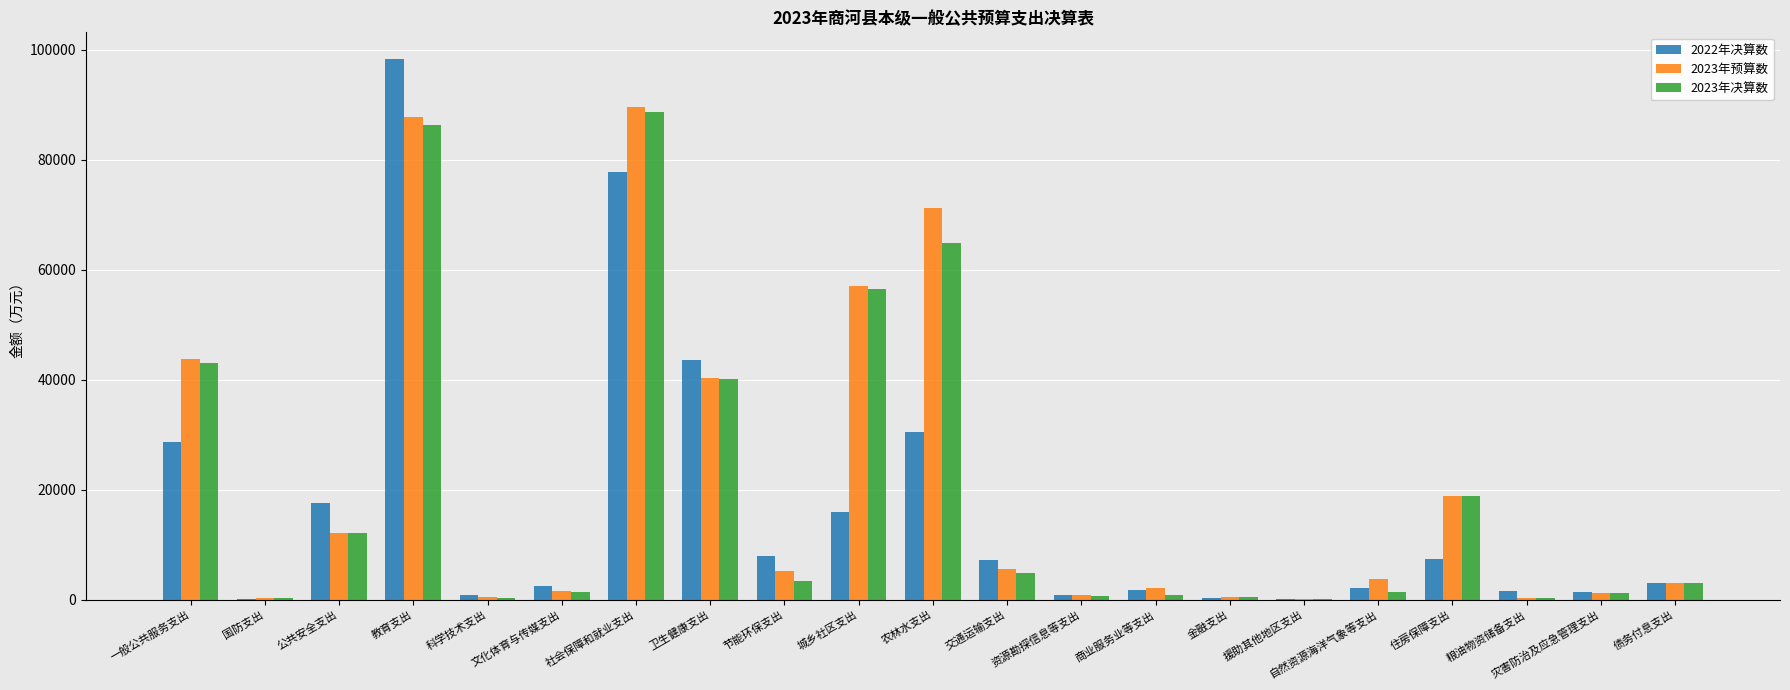

How many series are shown in this chart?

3